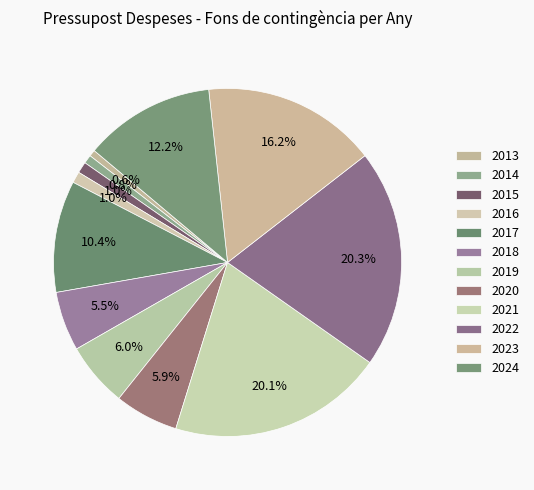

To the nearest percent, what percentage of the pie is 2021?

20%